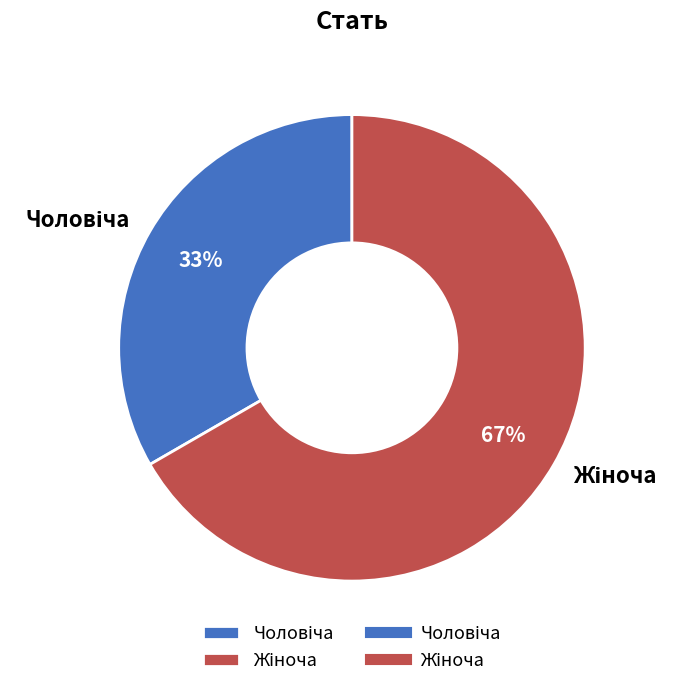

Does any single category account for the majority?

Yes